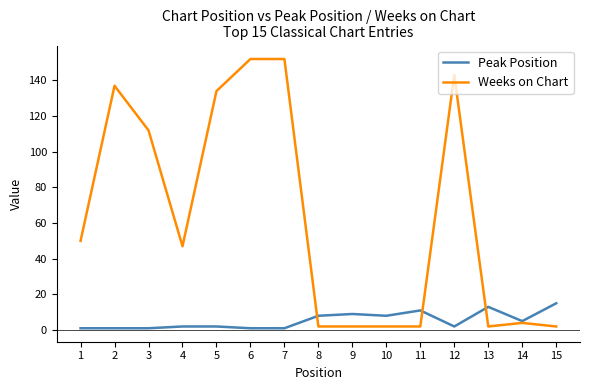

The Weeks on Chart series shows 2 at 15. True or false?

True